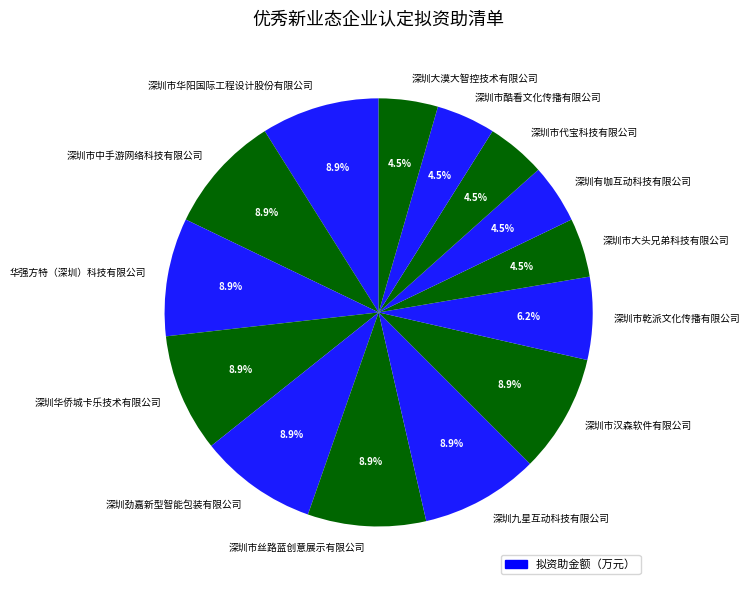

How many segments does this pie chart have?

14